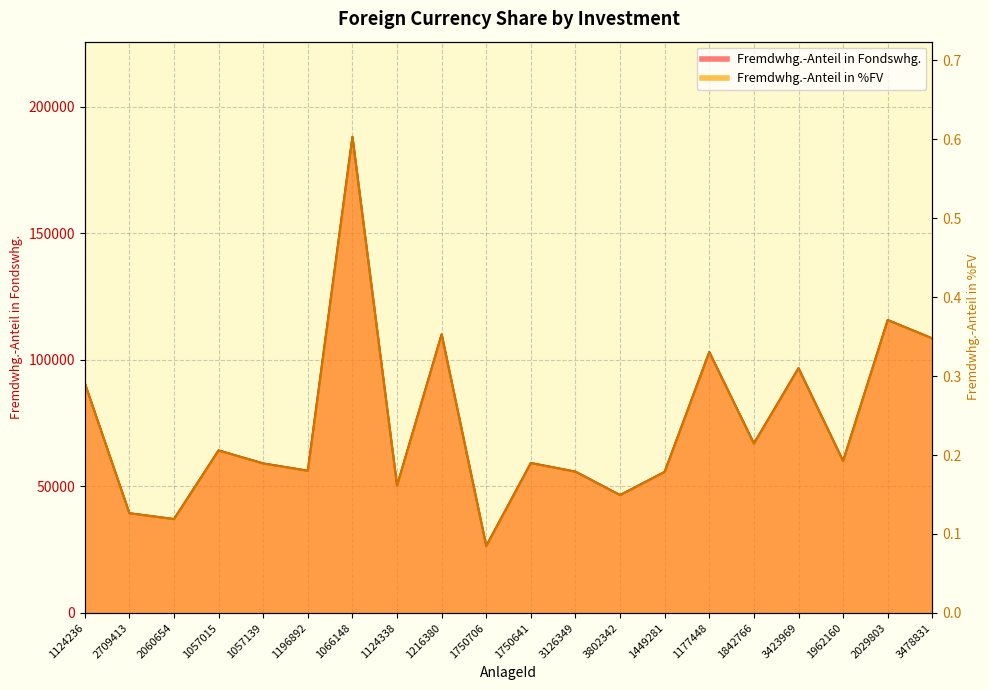

What is the sum of all Fremdwhg.-Anteil in Fondswhg. values?

1488951.8